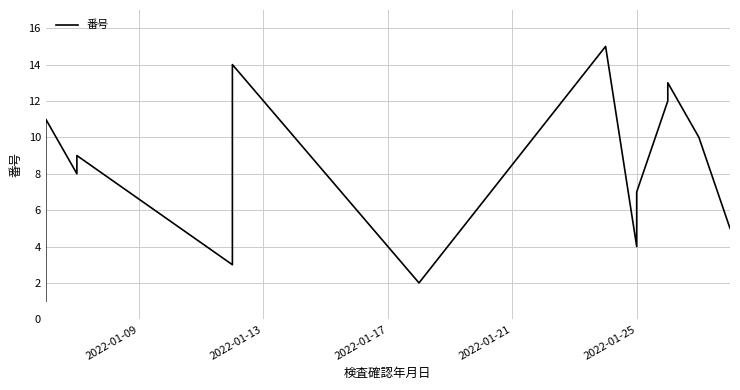

Reading left to right, transcribe all the data shown in this chart.

1	6	11	8	9	3	14	2	15	4	7	12	13	10	5